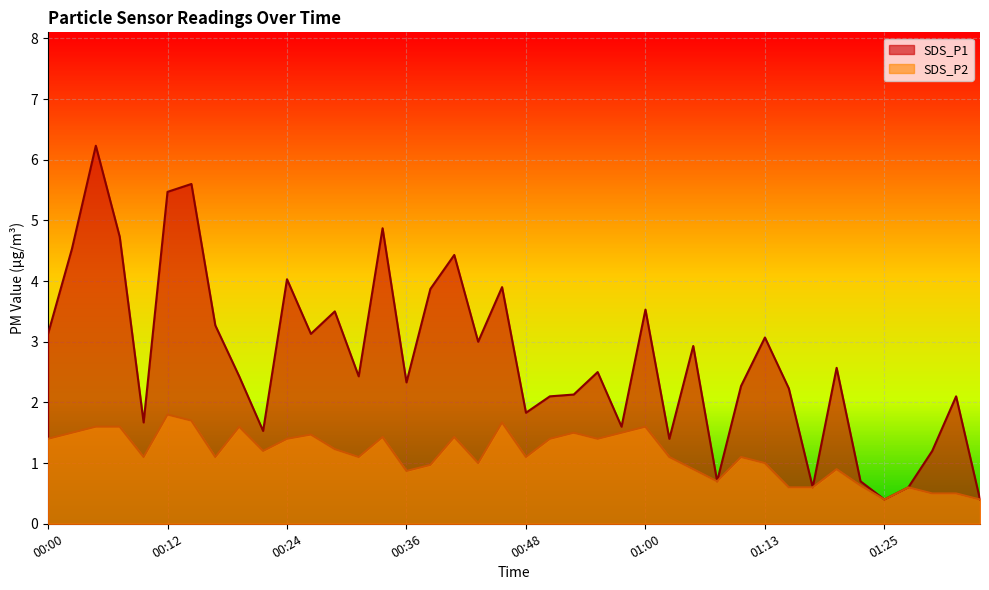

At which label does SDS_P1 first exceed 2?

00:00